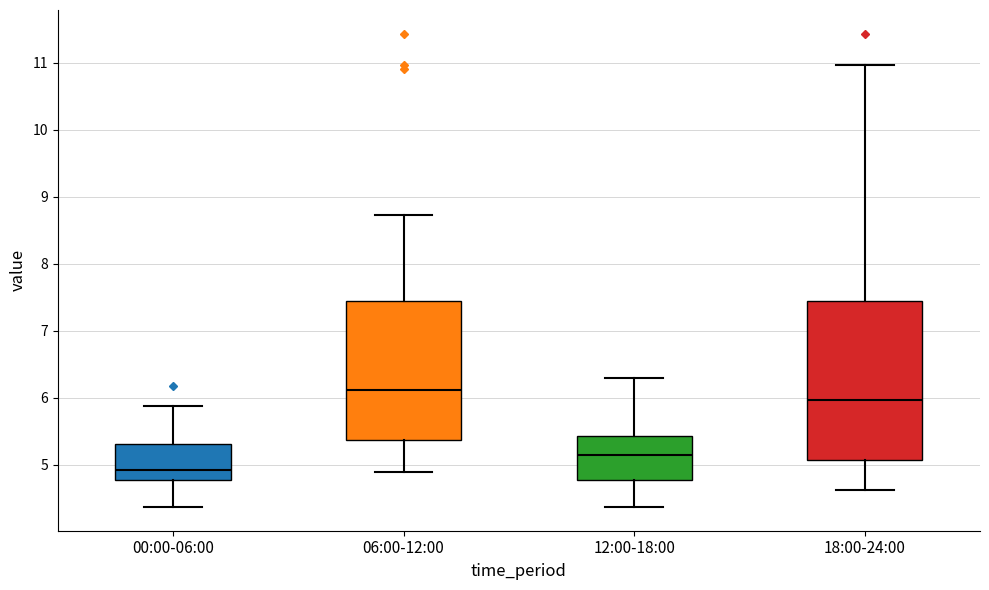

Which box has the highest median line?

06:00-12:00